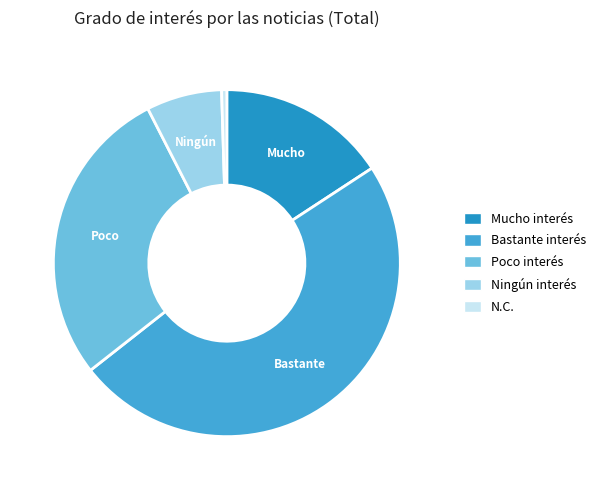

Do Mucho interés and Bastante interés together represent more than half of the pie?

Yes